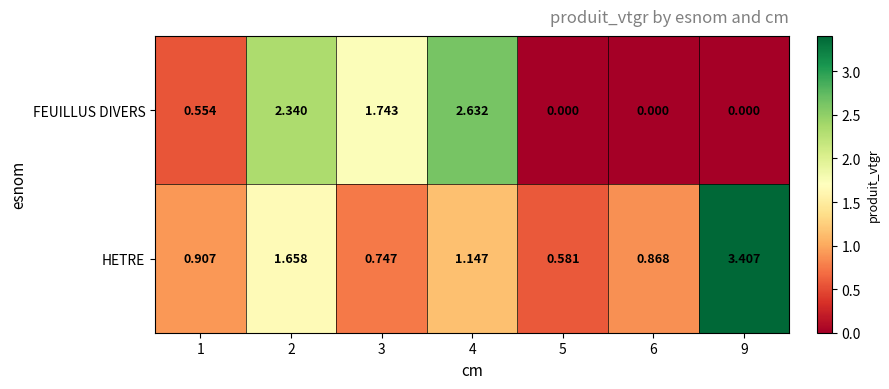

Between 1 and 6, which series saw the biggest shift?

FEUILLUS DIVERS